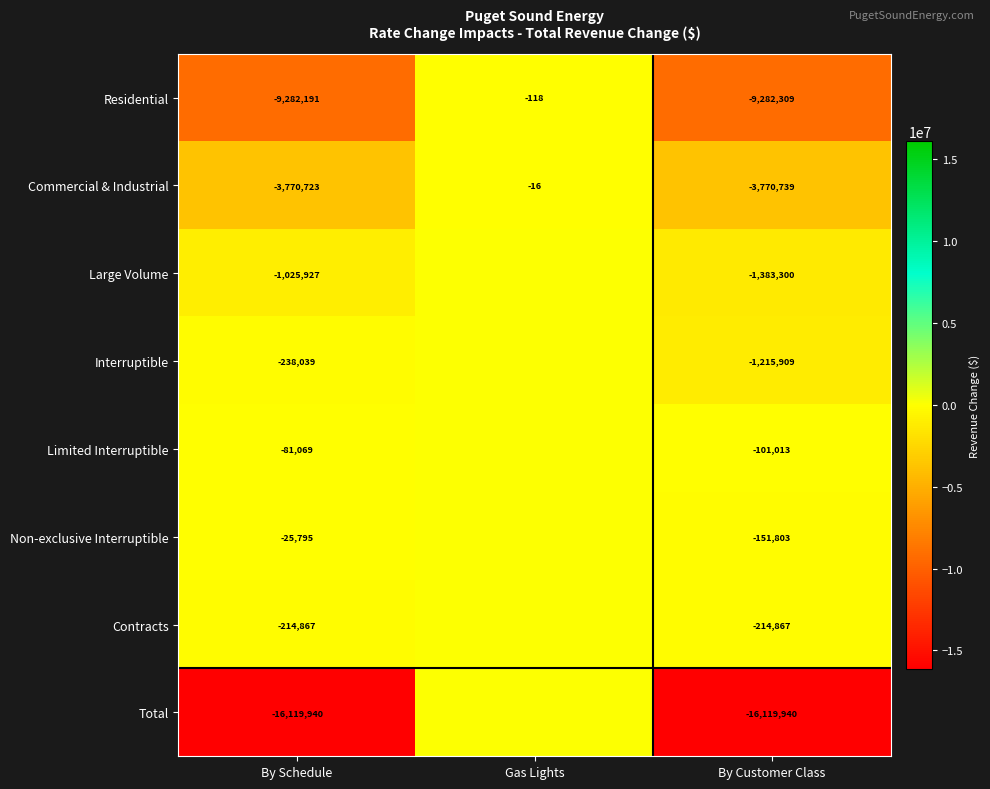

What is the difference between the highest and lowest values at By Schedule?

16094145